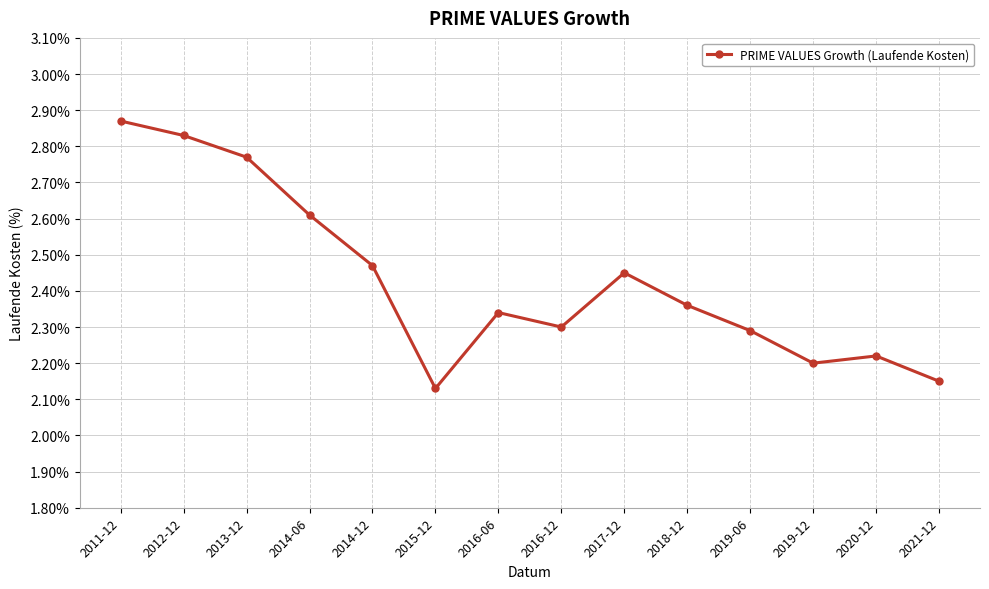

At which label is the value closest to 2?

2015-12